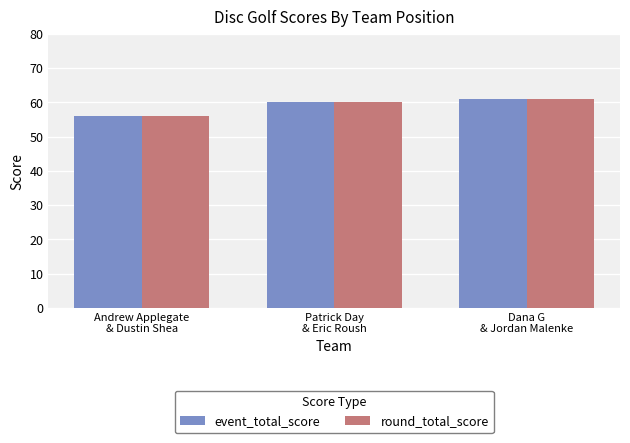

What is the total value across all series at Patrick Day
& Eric Roush?

120